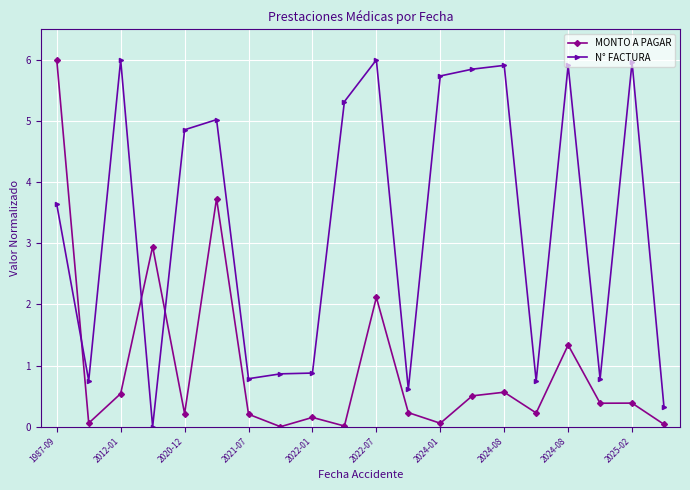

What are all the series names shown in the legend?

MONTO A PAGAR, N° FACTURA